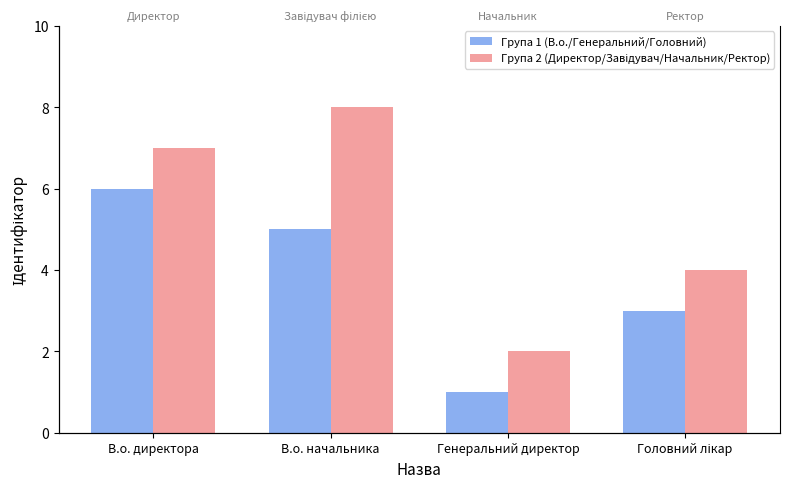

How many bars are there in each group?

2